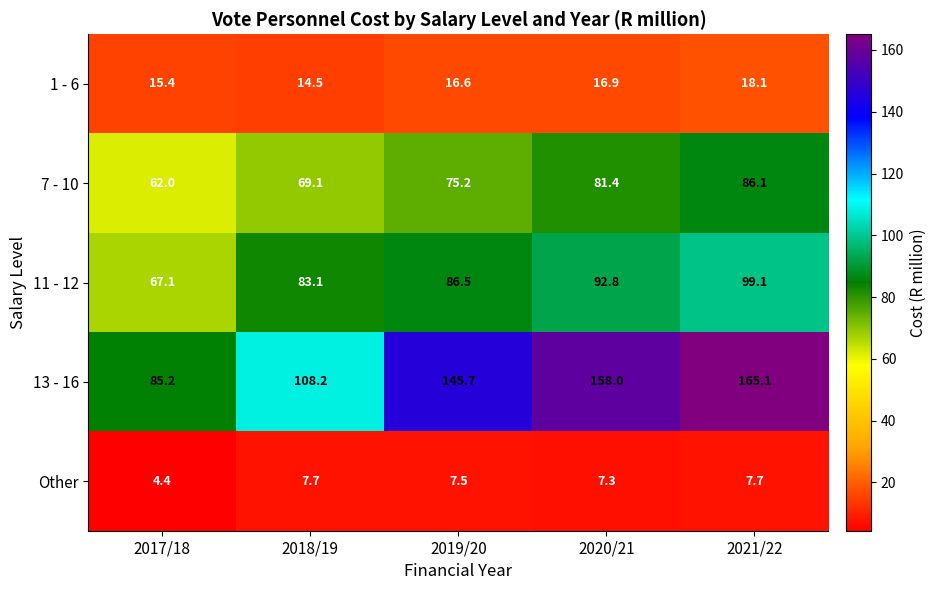

Rank the series at 2017/18 from lowest to highest value.

Other, 1 - 6, 7 - 10, 11 - 12, 13 - 16